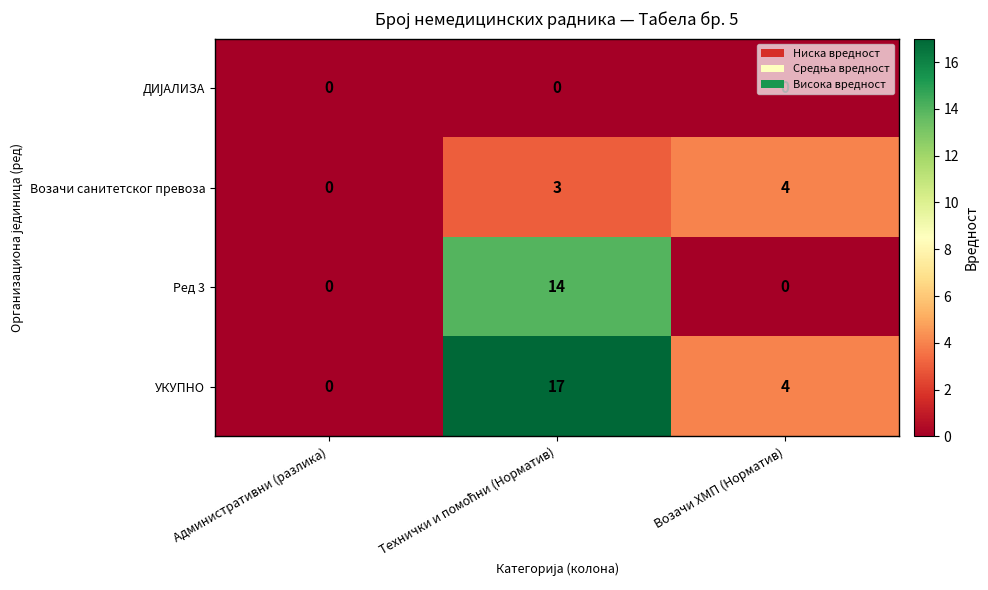

Which series has the widest spread of values?

УКУПНО